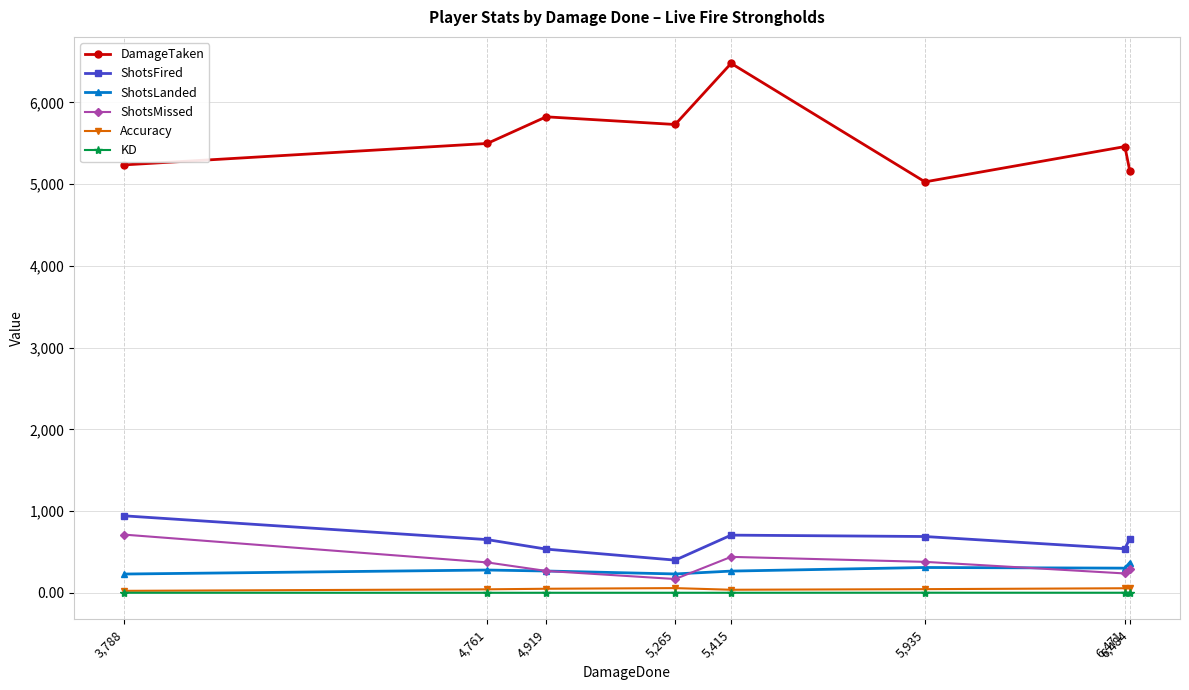

What is the highest value of the ShotsLanded series?

370.0